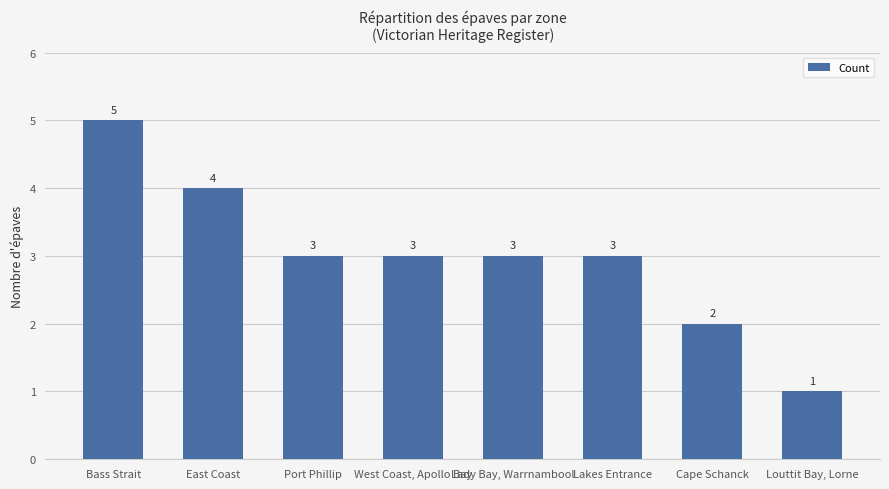

What is the label of the 2nd bar from the right?

Cape Schanck